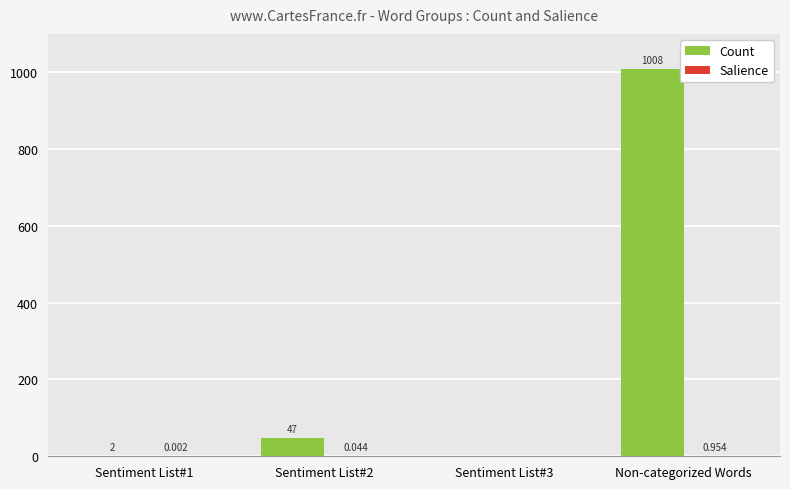

What is the maximum value for Count?

1008.0